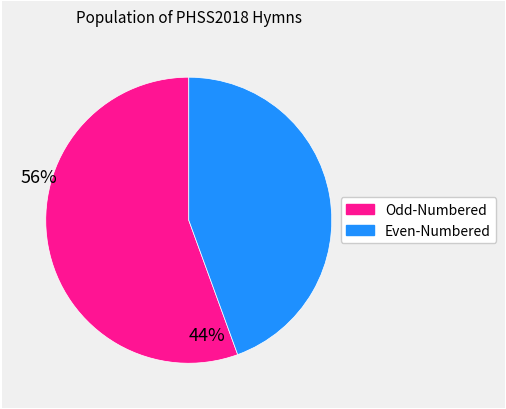

Is there a majority slice in this chart?

Yes